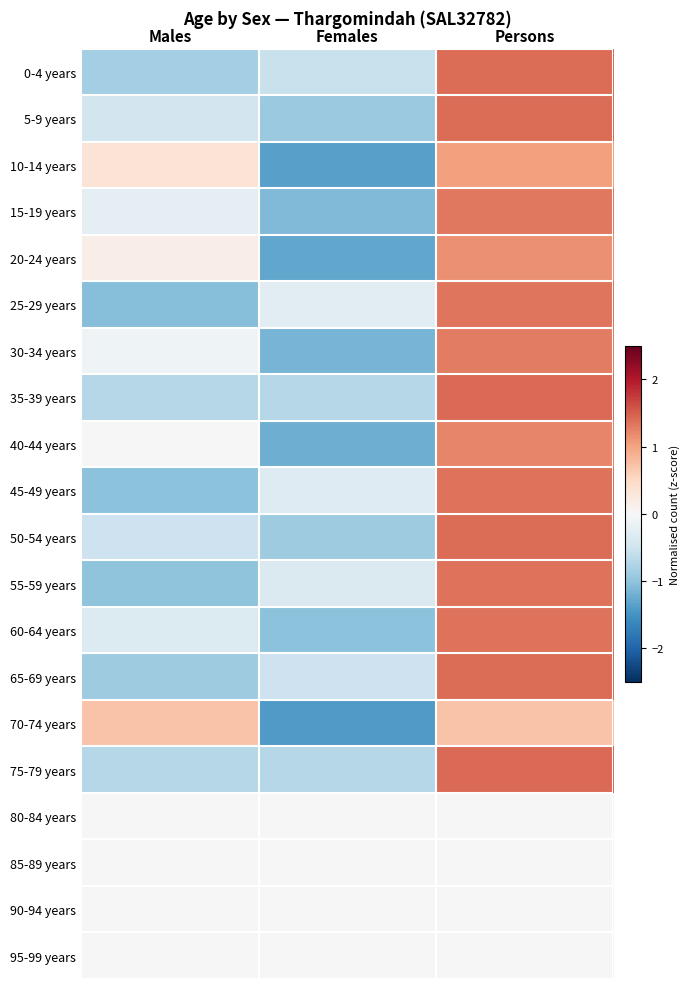

Reading left to right, extract all data points from this chart.

0-4 years: Males=-0.8	Females=-0.6	Persons=1.4
5-9 years: Males=-0.5	Females=-0.9	Persons=1.4
10-14 years: Males=0.3	Females=-1.4	Persons=1.0
15-19 years: Males=-0.2	Females=-1.1	Persons=1.3
20-24 years: Males=0.2	Females=-1.3	Persons=1.1
25-29 years: Males=-1.1	Females=-0.3	Persons=1.3
30-34 years: Males=-0.1	Females=-1.2	Persons=1.3
35-39 years: Males=-0.7	Females=-0.7	Persons=1.4
40-44 years: Males=0.0	Females=-1.2	Persons=1.2
45-49 years: Males=-1.0	Females=-0.3	Persons=1.4
50-54 years: Males=-0.5	Females=-0.9	Persons=1.4
55-59 years: Males=-1.0	Females=-0.4	Persons=1.4
60-64 years: Males=-0.3	Females=-1.0	Persons=1.4
65-69 years: Males=-0.9	Females=-0.5	Persons=1.4
70-74 years: Males=0.7	Females=-1.4	Persons=0.7
75-79 years: Males=-0.7	Females=-0.7	Persons=1.4
80-84 years: Males=0.0	Females=0.0	Persons=0.0
85-89 years: Males=0.0	Females=0.0	Persons=0.0
90-94 years: Males=0.0	Females=0.0	Persons=0.0
95-99 years: Males=0.0	Females=0.0	Persons=0.0